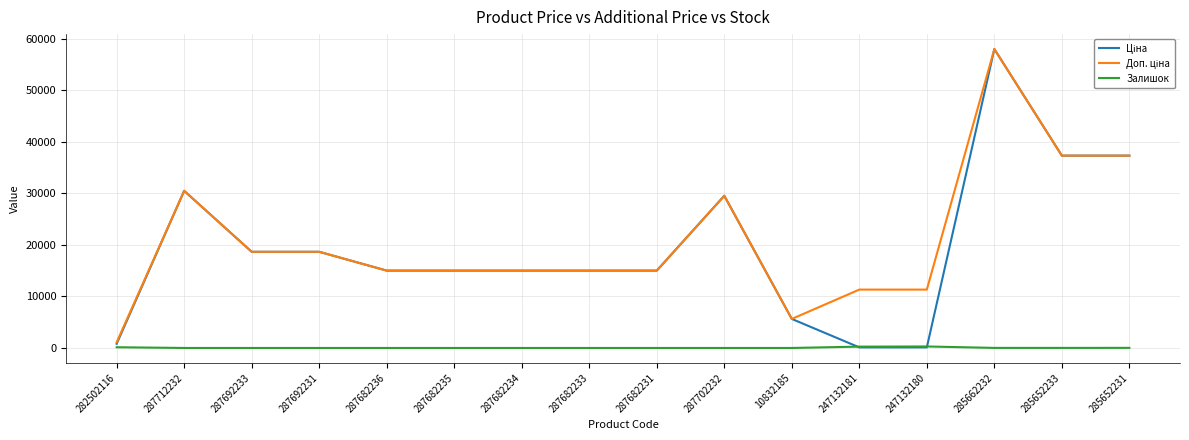

What is the maximum value shown in the chart?

58037.0